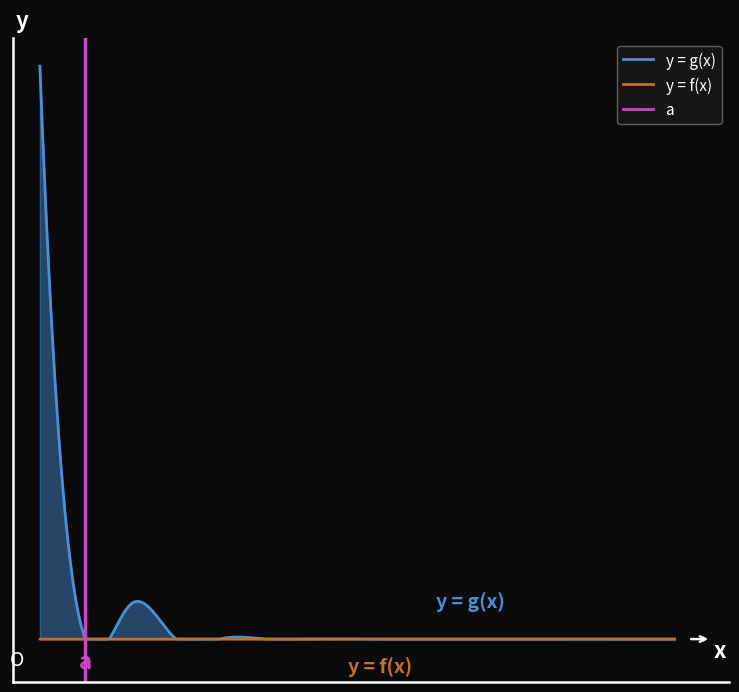

What is the value of the y = g(x) point at the 1st from the left?

33353